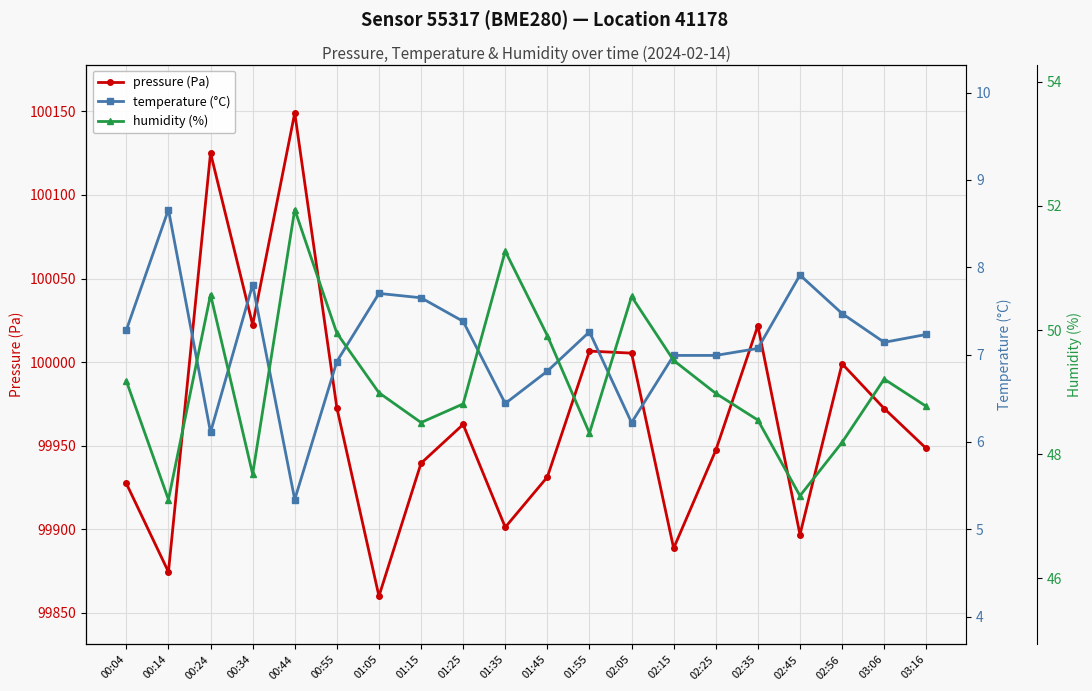

Which has a higher value, 02:15 or 03:06?

03:06